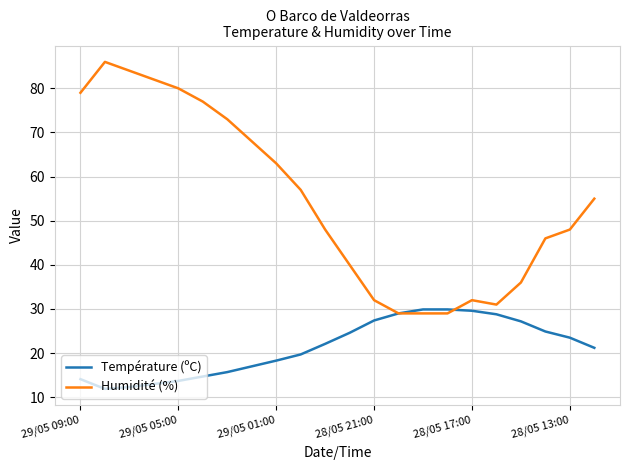

Rank the series by their maximum value, from highest to lowest.

Humidité (%), Température (ºC)